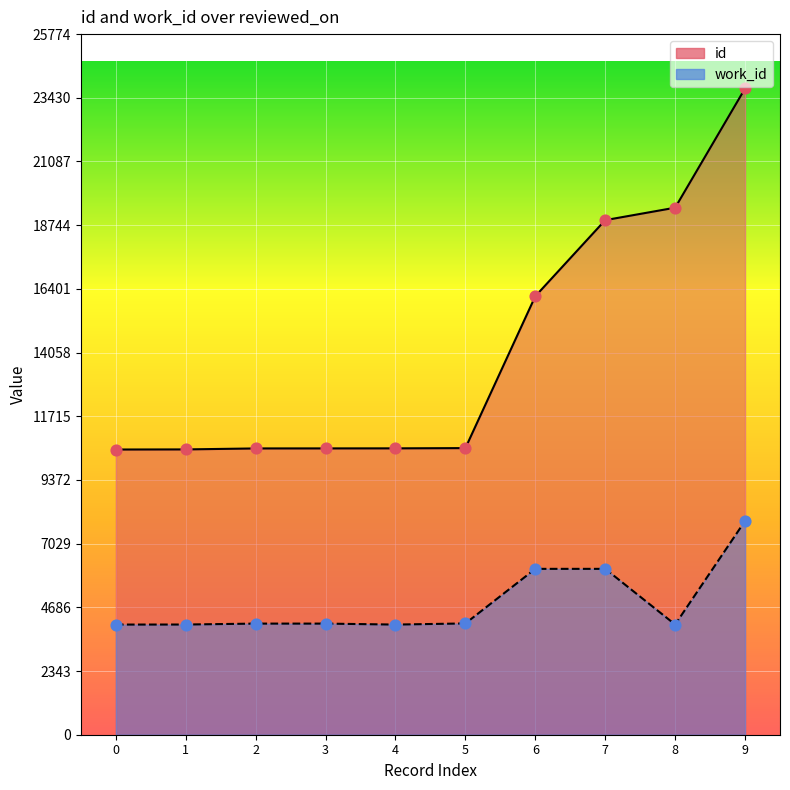

Which series contains the highest Y value?

id